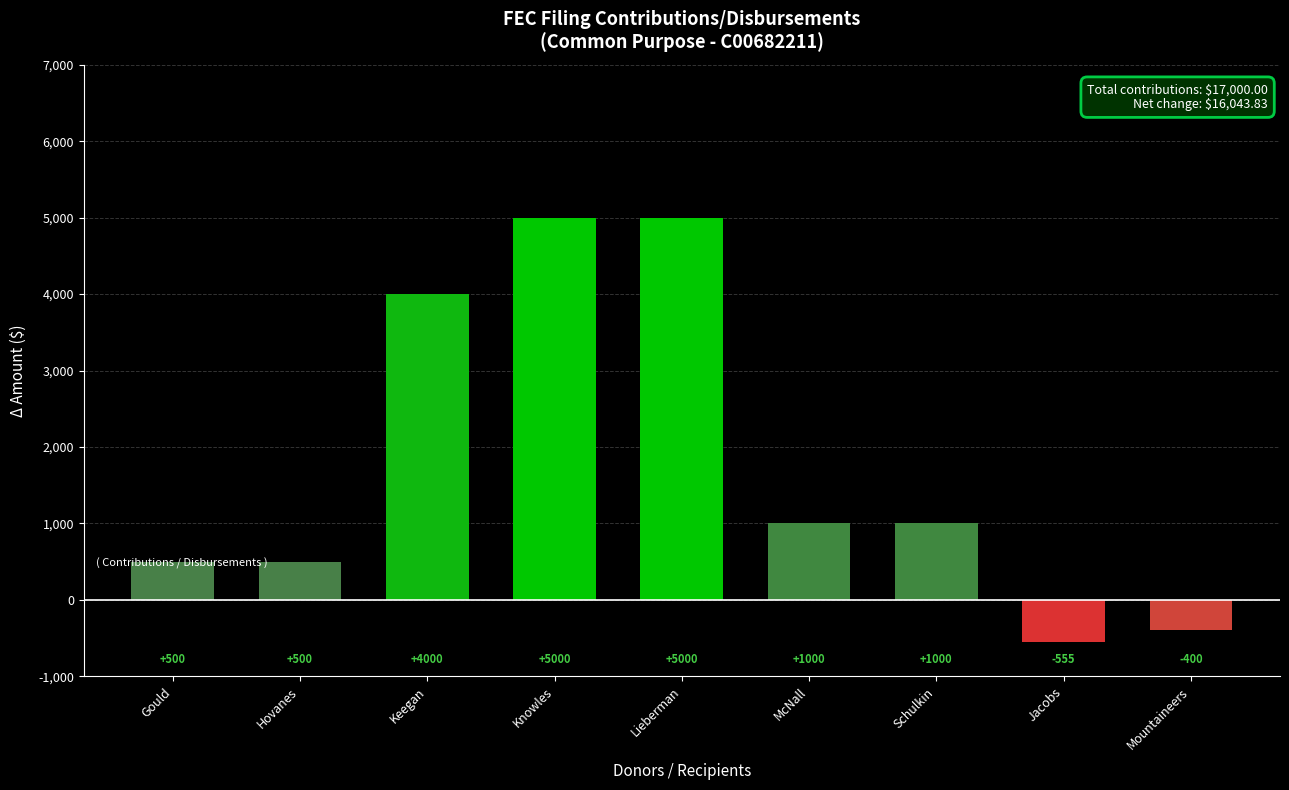

What is the value of the 8th bar from the left?

-555.7